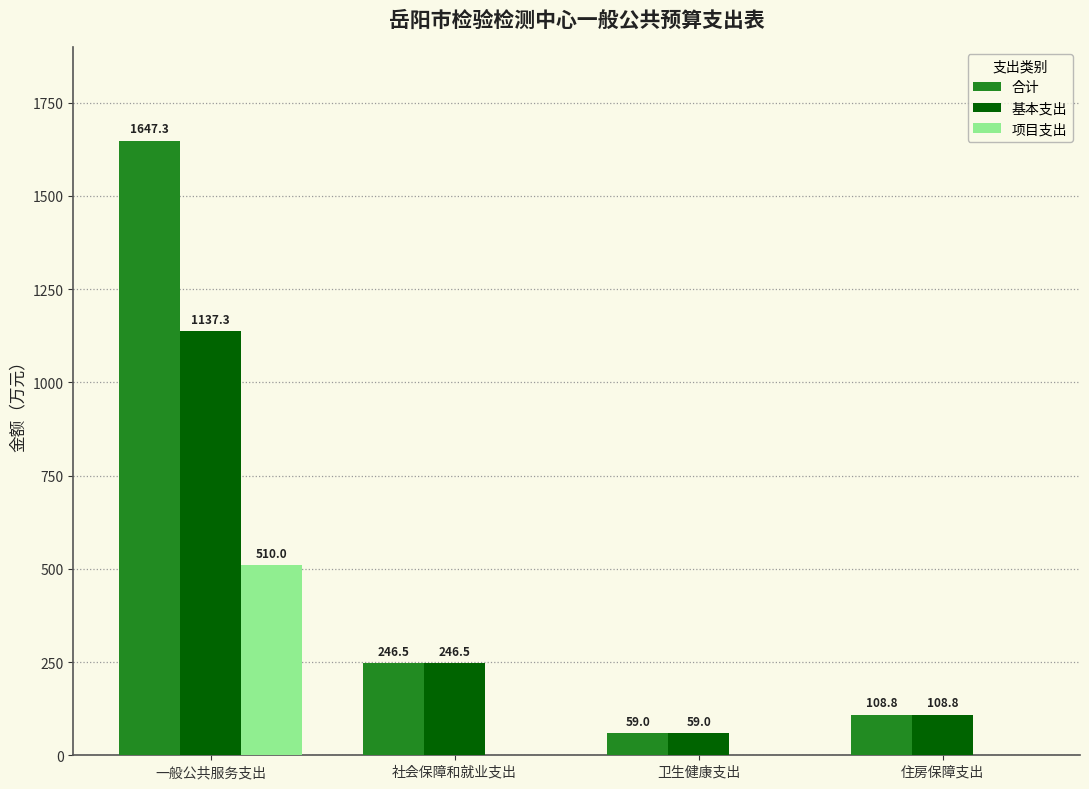

What is the difference between the 基本支出 values at 卫生健康支出 and 住房保障支出?

49.8